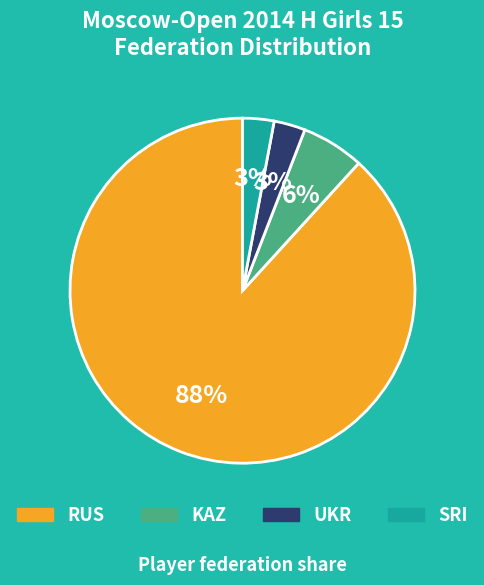

Is the sum of RUS and UKR greater than half?

Yes